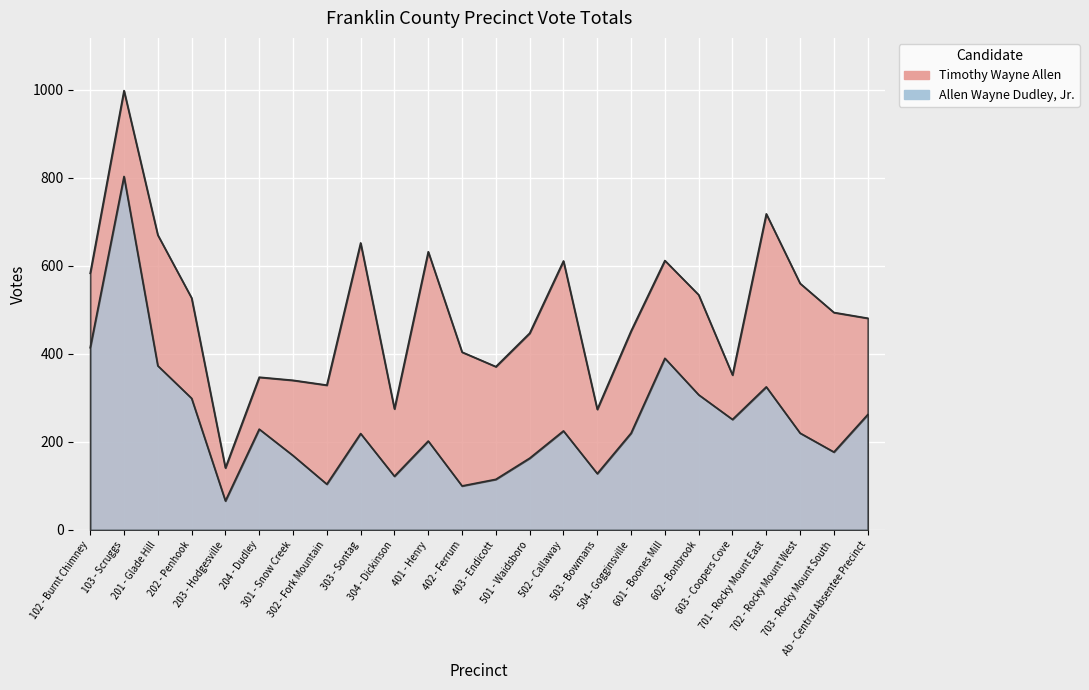

Rank the series by their average value, from lowest to highest.

Allen Wayne Dudley, Jr., Timothy Wayne Allen